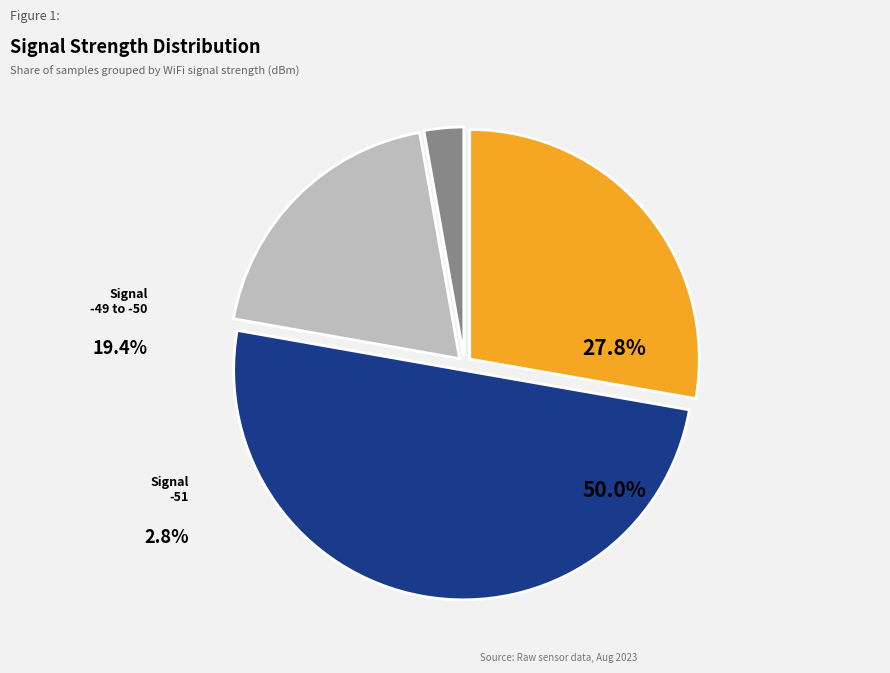

Does -44 represent more than half of the total?

No